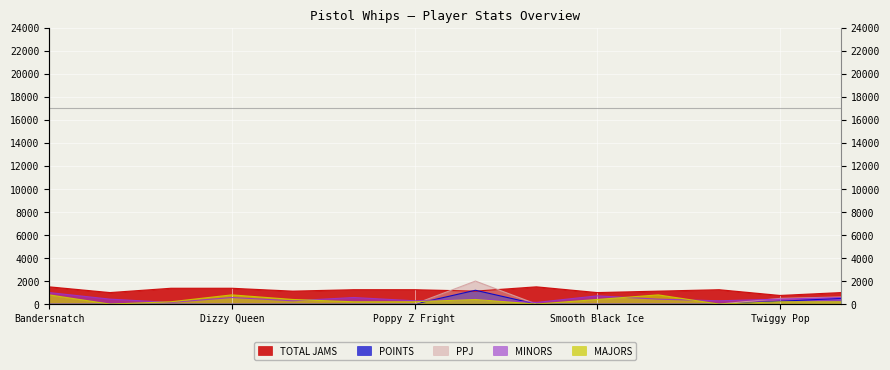

How many times do MINORS and MAJORS cross each other?

4